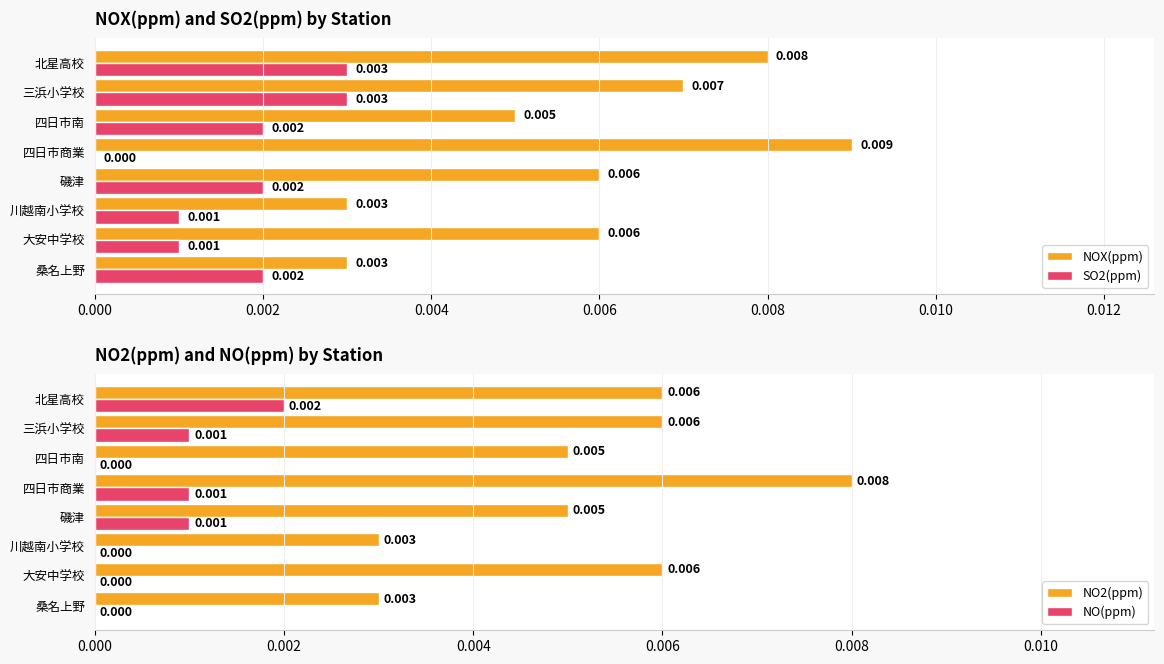

Count the number of categories in the chart.

8